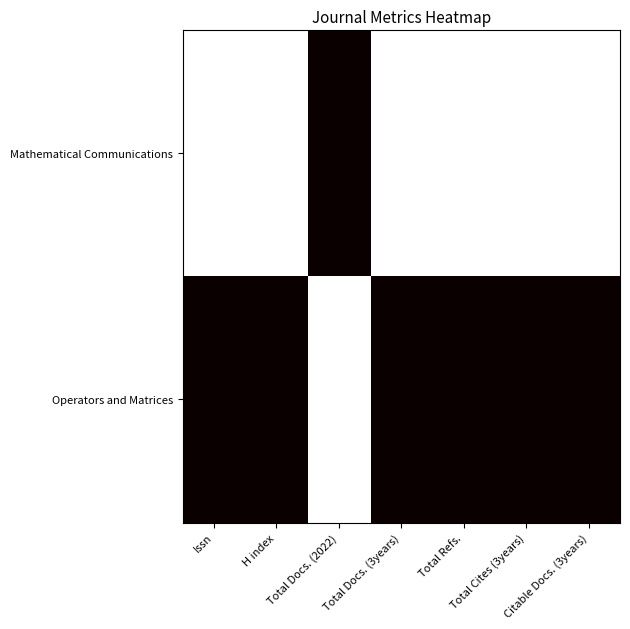

At which category does the chart reach its minimum across all series?

Issn